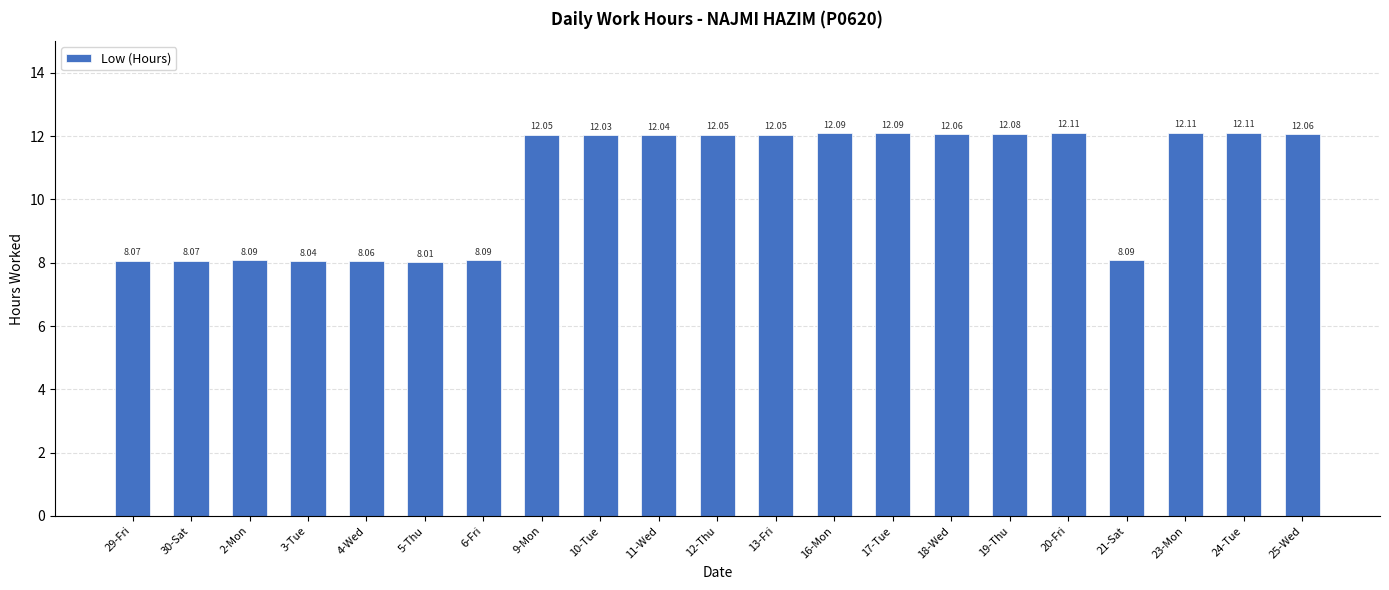

Count the number of data series in this chart.

1